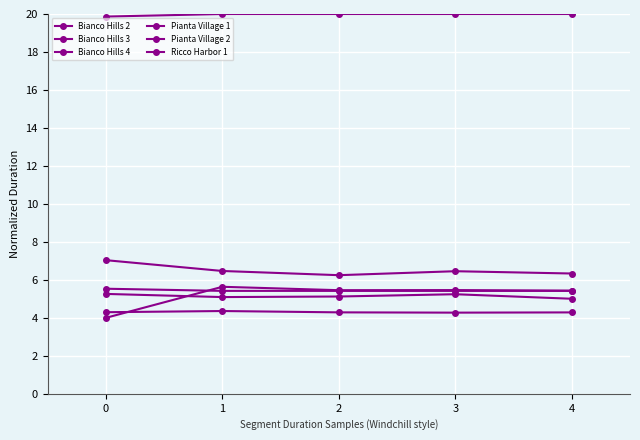

How many interior local peaks does the Bianco Hills 3 series have?

2